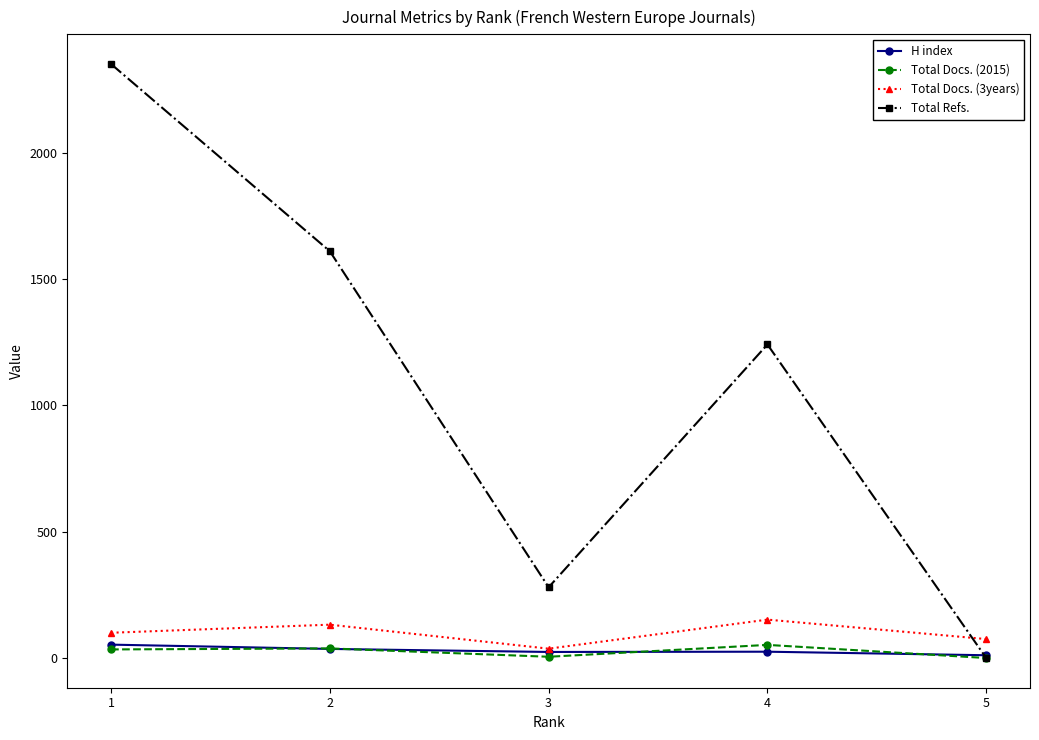

What is the difference between the Total Refs. values at 2 and 4?

369